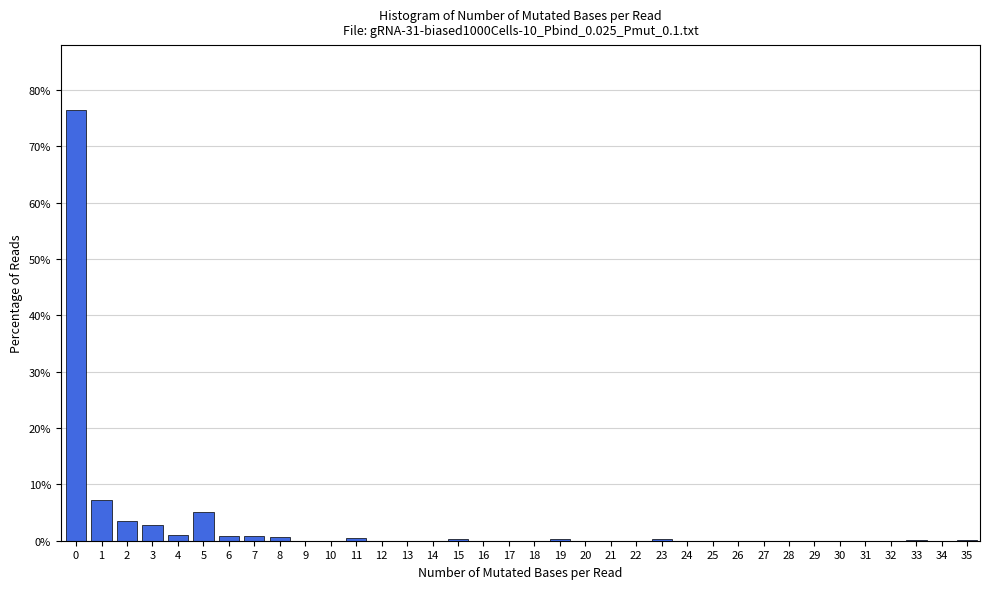

The chart shows a value of 130.2 at 0. True or false?

False